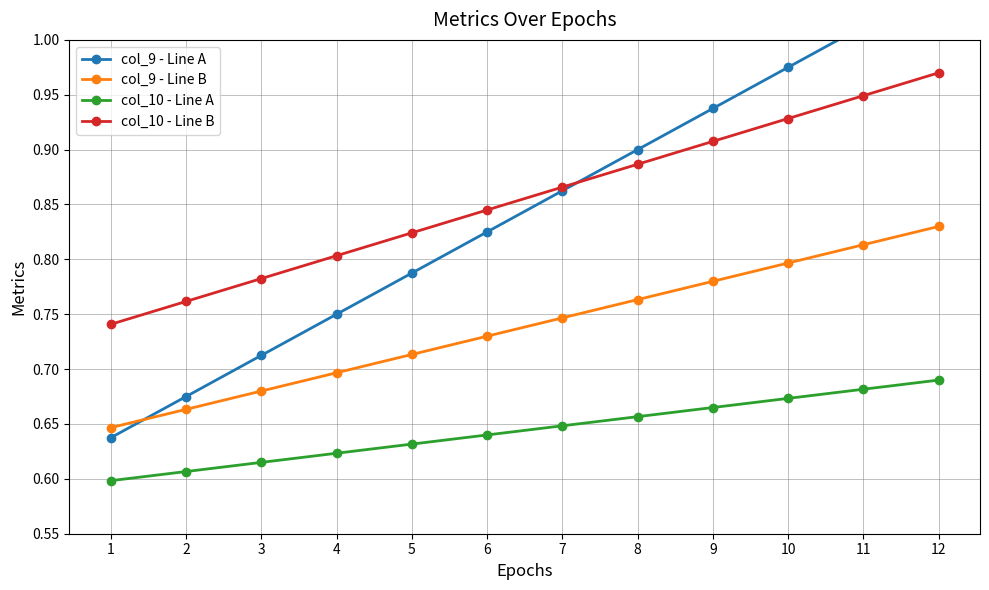

After their last crossing, which series has the higher values: col_9 - Line A or col_10 - Line B?

col_9 - Line A